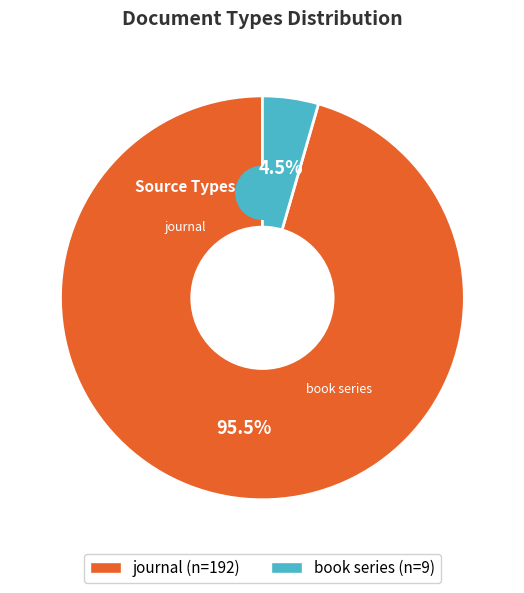

What percentage is the book series slice, to the nearest percent?

4%